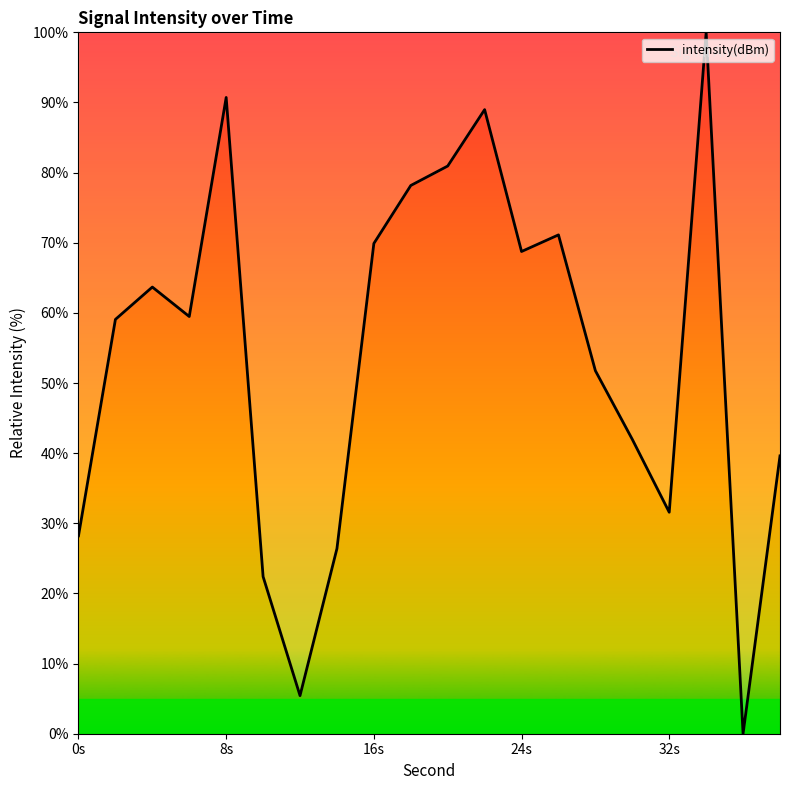

How many interior local peaks (higher than both neighbors) does the data have?

5